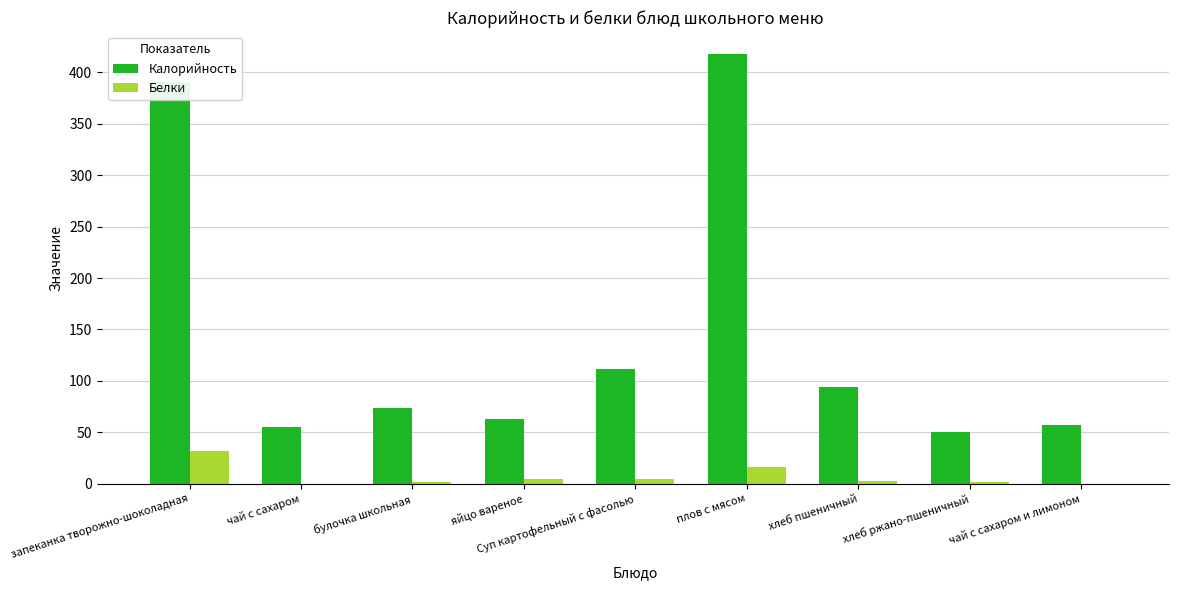

True or false: Калорийность has a value of 63.0 at яйцо вареное.

True